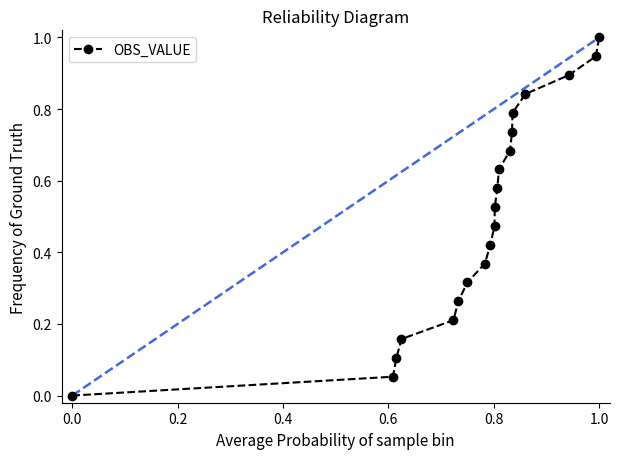

How many categories are shown in the chart?

20